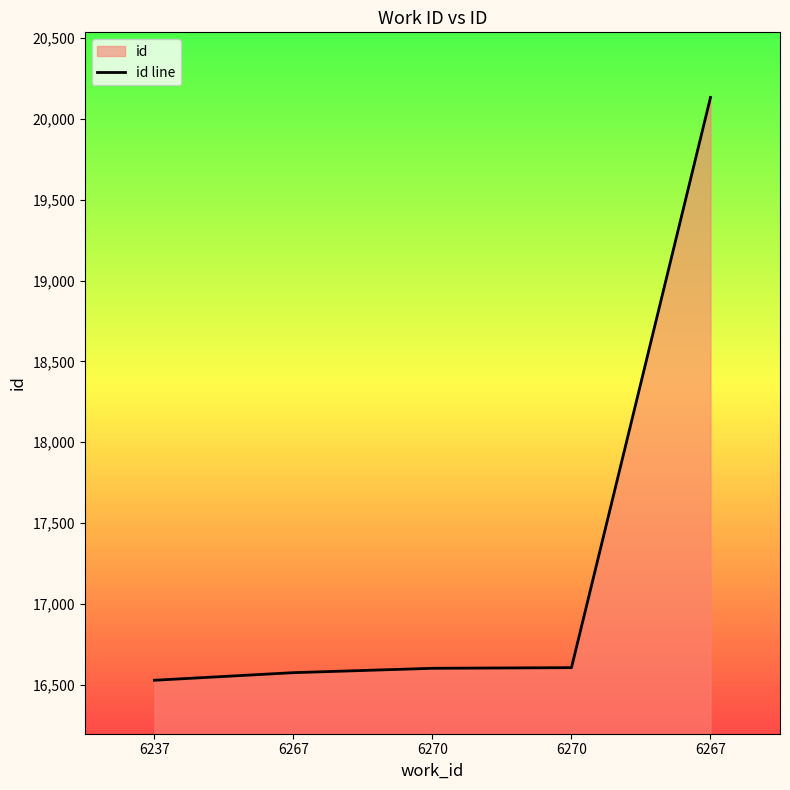

What is the value of the 3rd point from the left?

16602